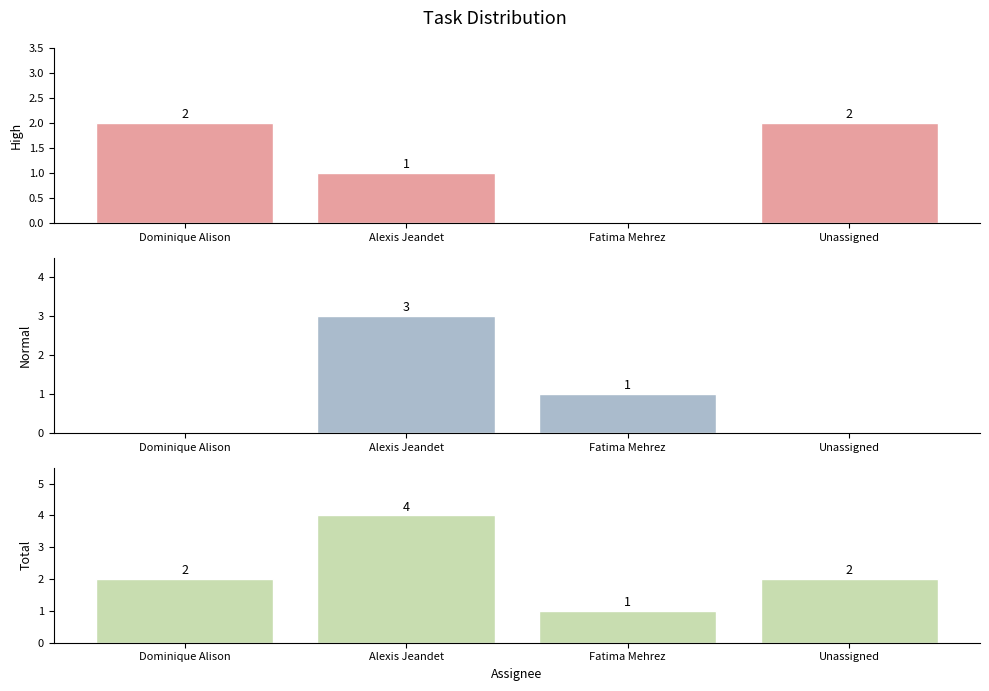

What are all the series names shown in the legend?

High, Normal, Total